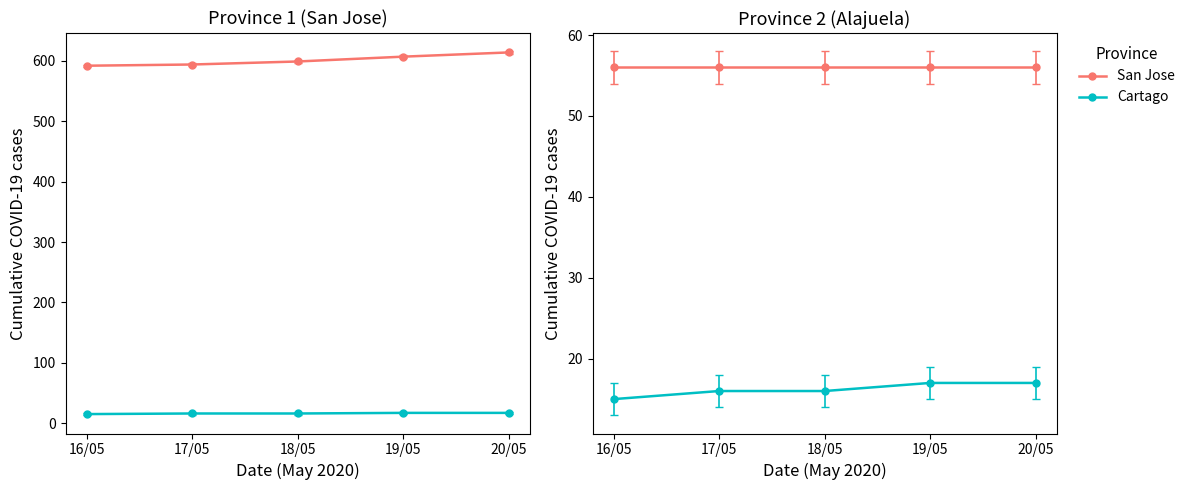

What is the approximate value of Cartago at 19/05?

17